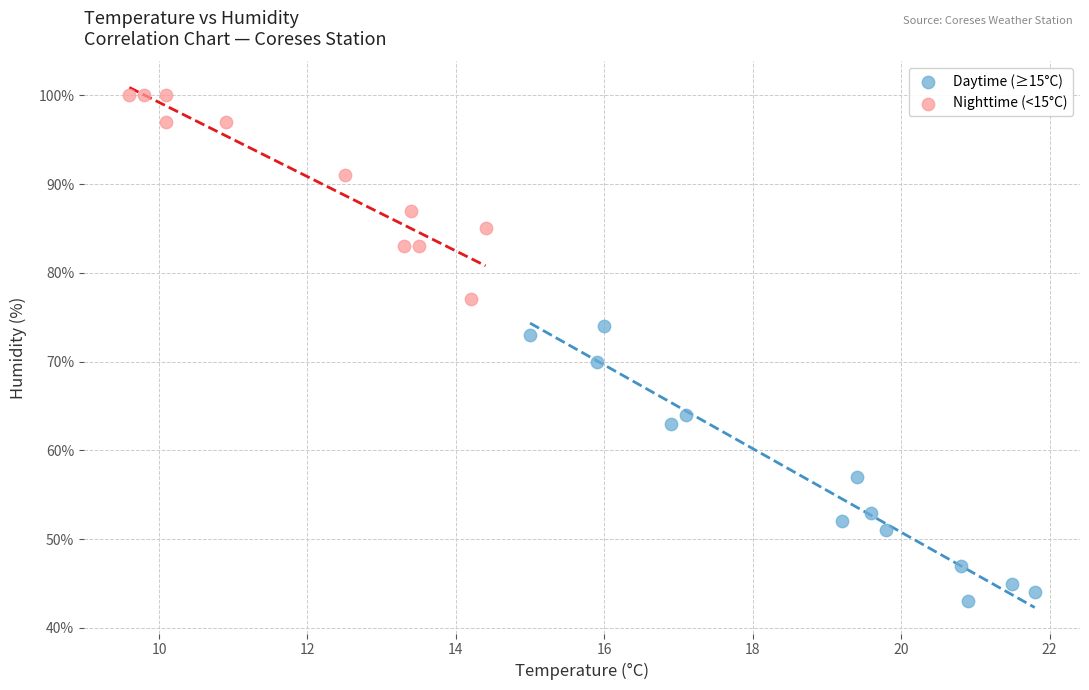

Which series reaches the maximum Y coordinate?

Nighttime (<15°C)